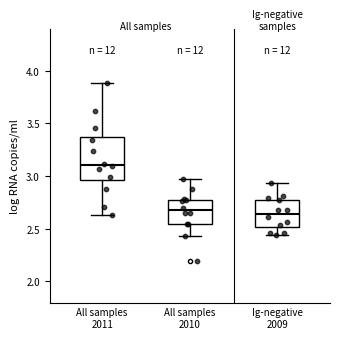

Reading left to right, transcribe this box plot: for each box, give where its median line is, the range the box spans, and where its two whiskers end, as read against the y-axis. The values are not printed on the chart, so give them approximately, as read against the axis.

All samples 2011: median 3.10, box 2.95 to 3.35, whiskers 2.65 to 3.90
All samples 2010: median 2.65, box 2.55 to 2.75, whiskers 2.45 to 2.95
Ig-negative 2009: median 2.65, box 2.50 to 2.80, whiskers 2.45 to 2.95